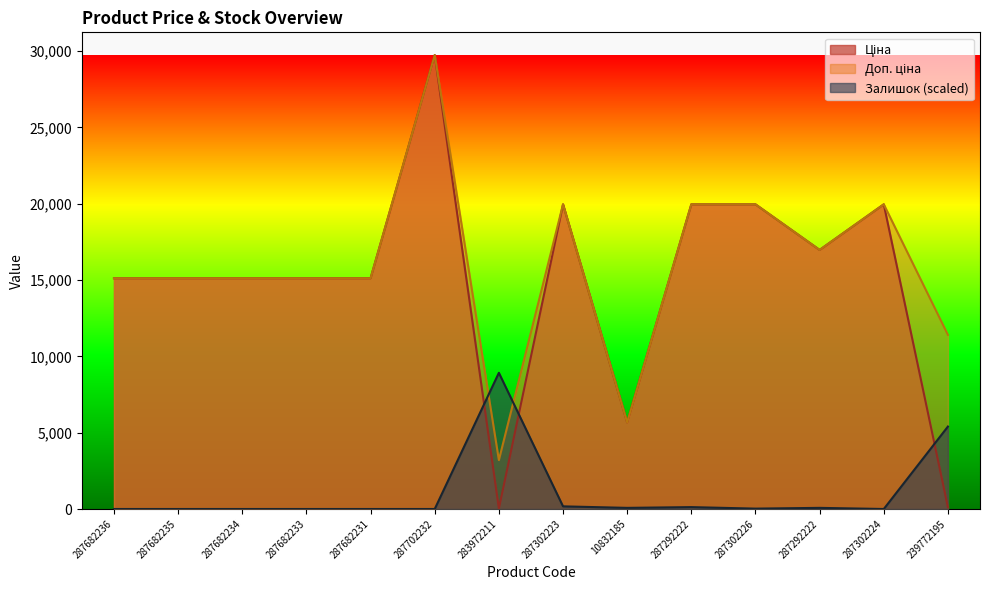

What is the label of the 14th point from the left?

239772195